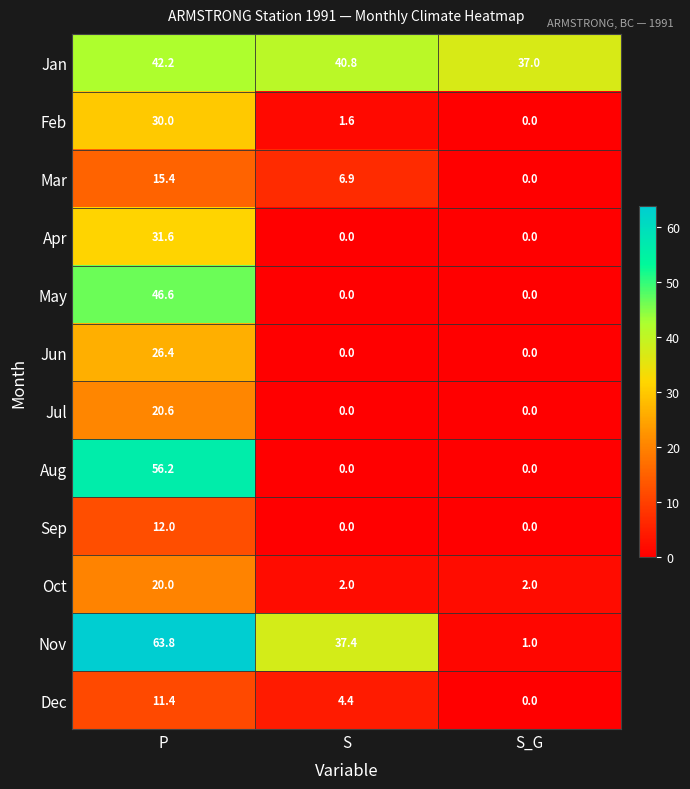

The value of Apr at P is 31.6. True or false?

True